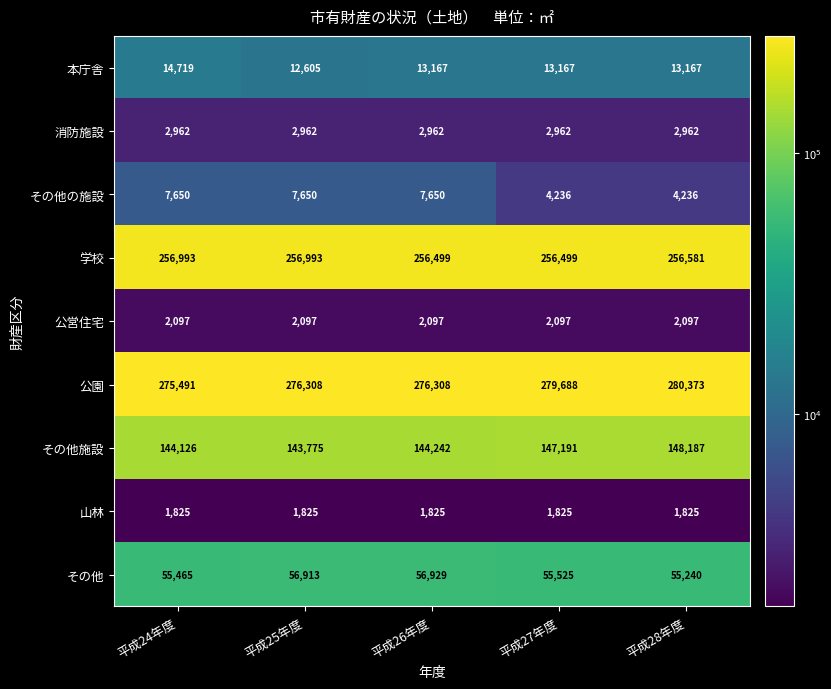

What is the sum of all 本庁舎 values?

66825